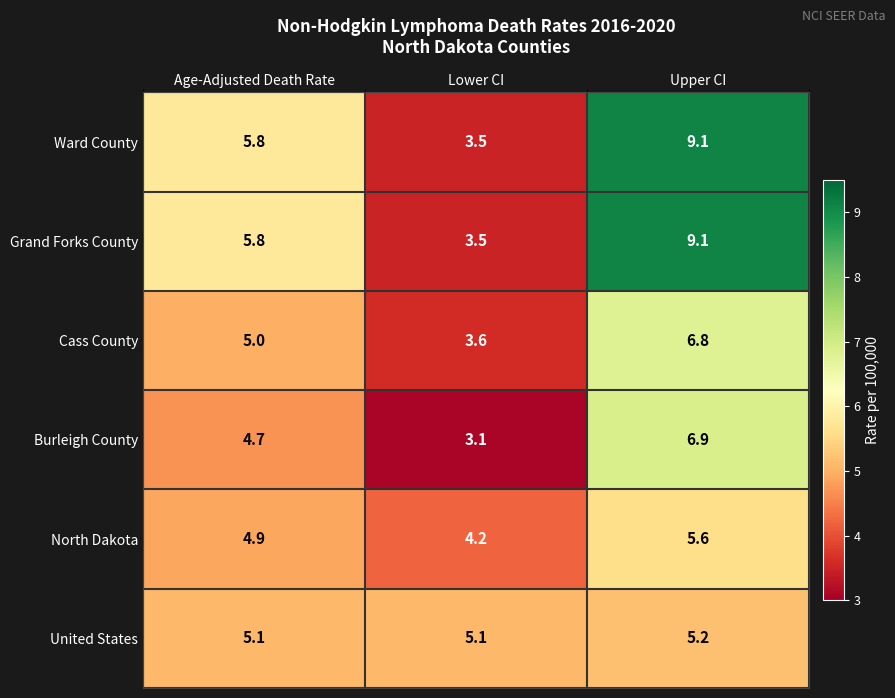

What is the spread (max minus min) of values at Age-Adjusted Death Rate?

1.1